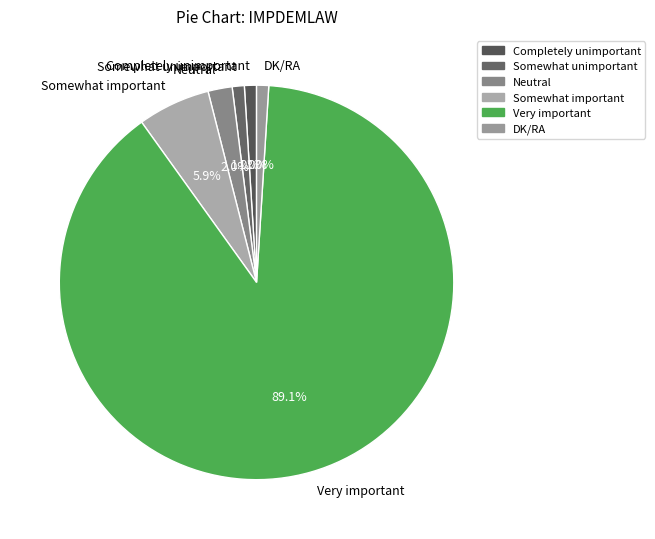

To the nearest percent, what percentage of the pie is Very important?

89%